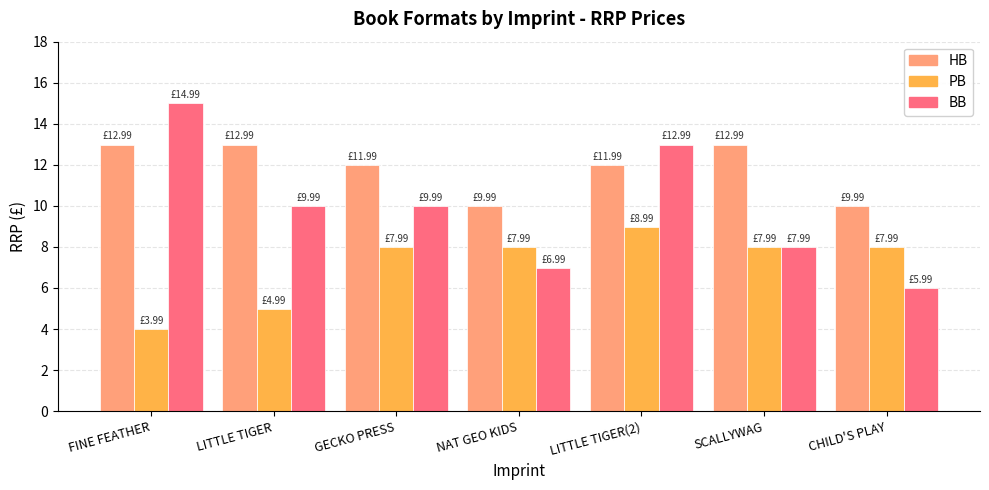

Reading left to right, list all the values displayed in this chart.

HB: FINE FEATHER=13.0	LITTLE TIGER=13.0	GECKO PRESS=12.0	NAT GEO KIDS=10.0	LITTLE TIGER(2)=12.0	SCALLYWAG=13.0	CHILD'S PLAY=10.0
PB: FINE FEATHER=4.0	LITTLE TIGER=5.0	GECKO PRESS=8.0	NAT GEO KIDS=8.0	LITTLE TIGER(2)=9.0	SCALLYWAG=8.0	CHILD'S PLAY=8.0
BB: FINE FEATHER=15.0	LITTLE TIGER=10.0	GECKO PRESS=10.0	NAT GEO KIDS=7.0	LITTLE TIGER(2)=13.0	SCALLYWAG=8.0	CHILD'S PLAY=6.0